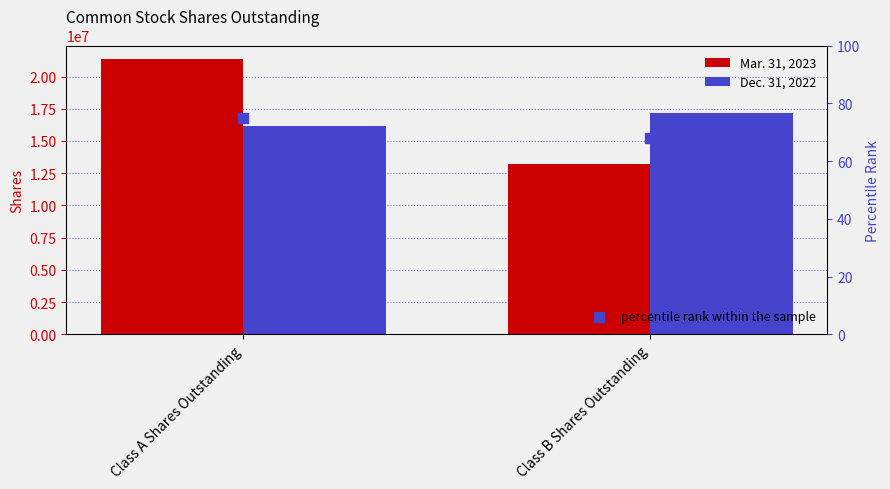

Which series has the largest total across all categories?

Mar. 31, 2023